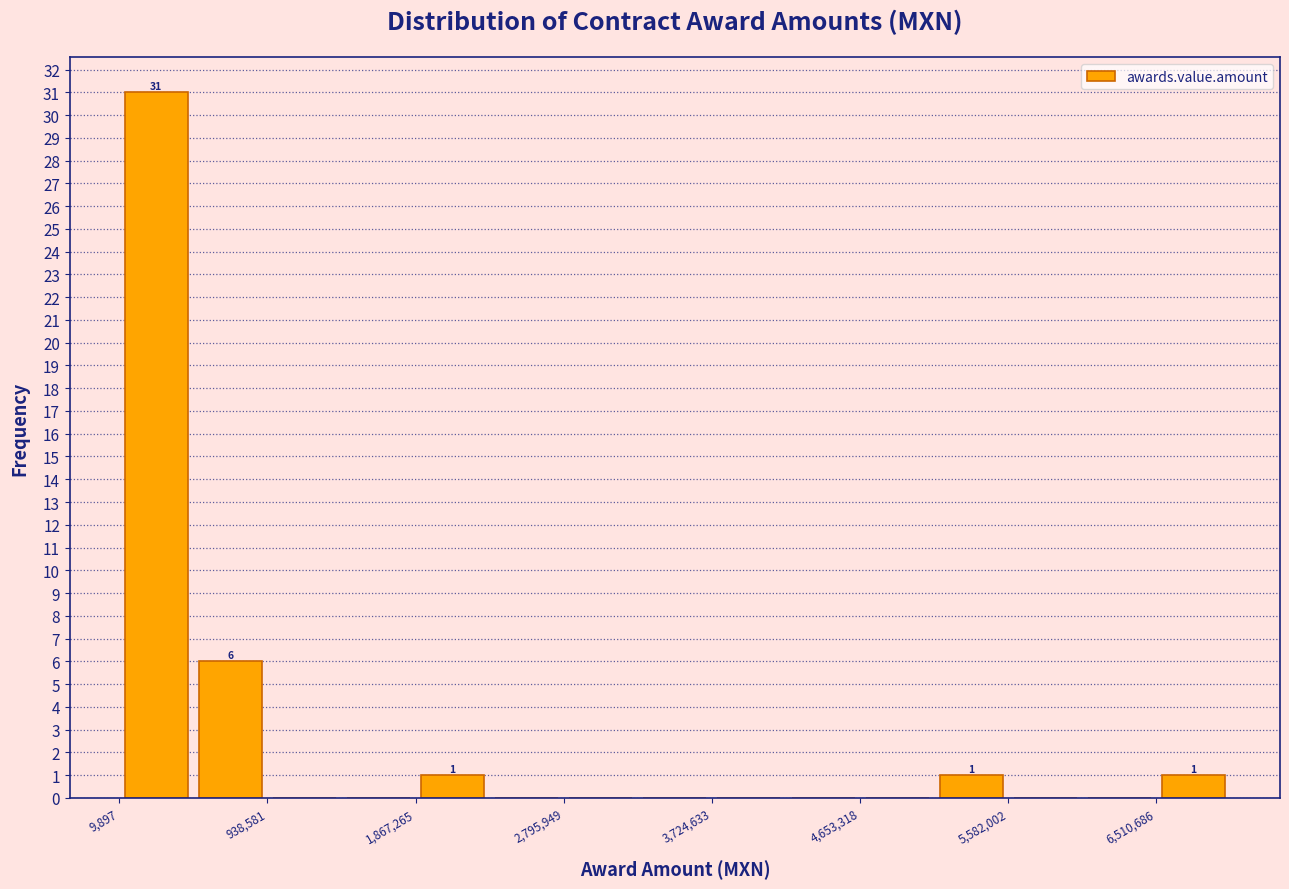

Which range on the x-axis has the tallest bar?

0 to 500000